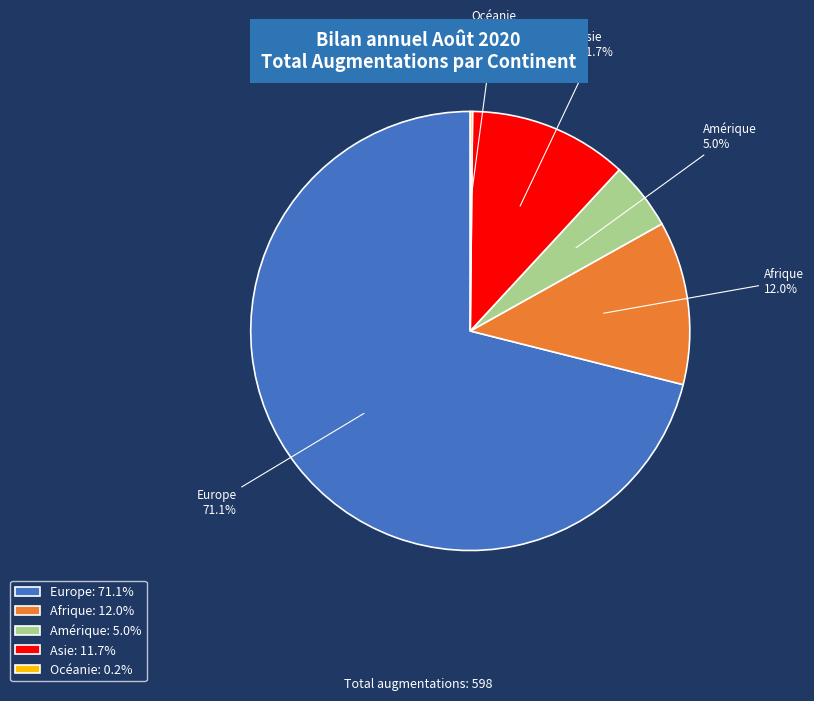

To the nearest percent, what is the combined percentage of Europe and Amérique?

76%